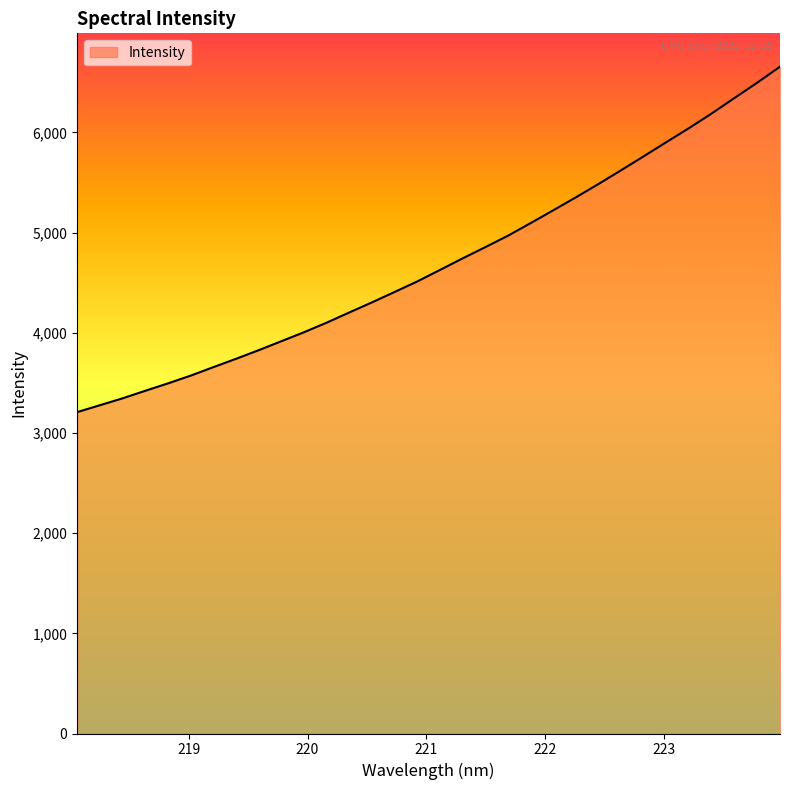

Reading left to right, extract all data points from this chart.

3208.1	3276.9	3345.8	3421.1	3494.8	3572.4	3656.9	3740.3	3826.5	3916.1	4006.0	4101.7	4203.7	4304.4	4408.5	4513.7	4628.3	4743.7	4855.9	4970.1	5096.2	5224.2	5353.8	5487.3	5625.0	5764.2	5905.7	6045.6	6191.8	6345.5	6497.8	6656.6